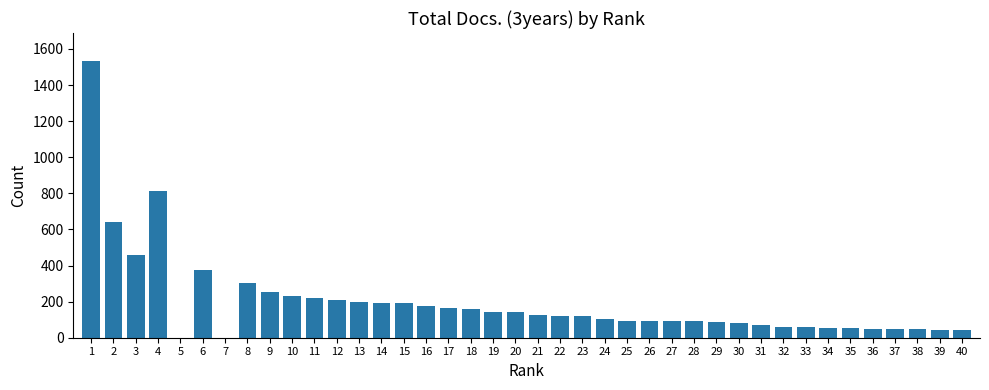

What is the change in value from 6 to 7?

-373